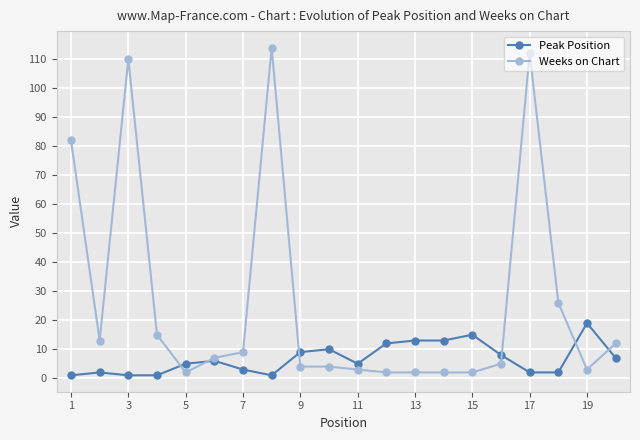

Which series has the largest total across all categories?

Weeks on Chart